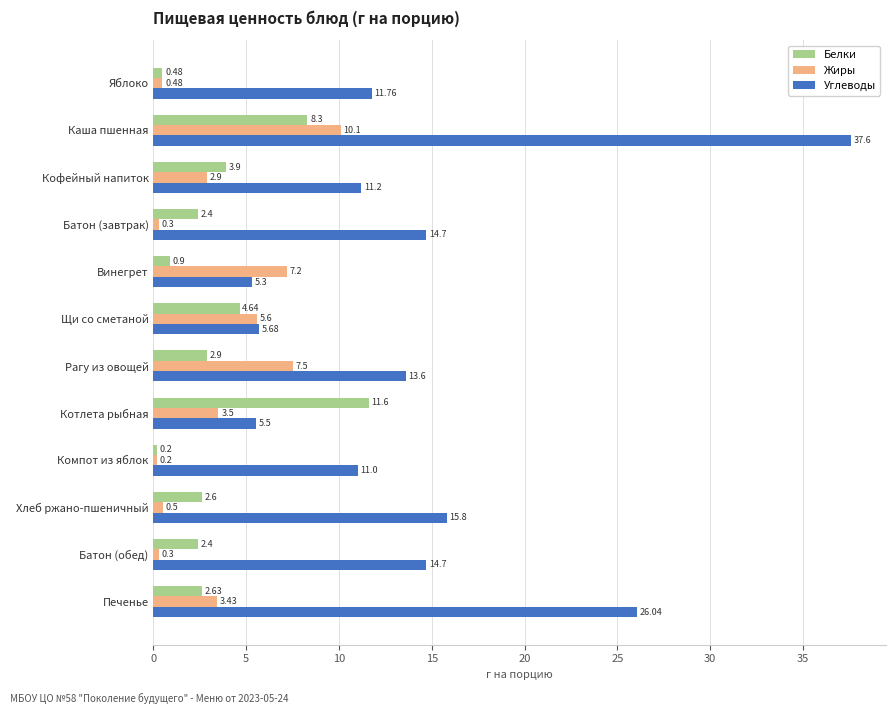

Is the value of Белки at Компот из яблок greater than the value of Жиры at Котлета рыбная?

No